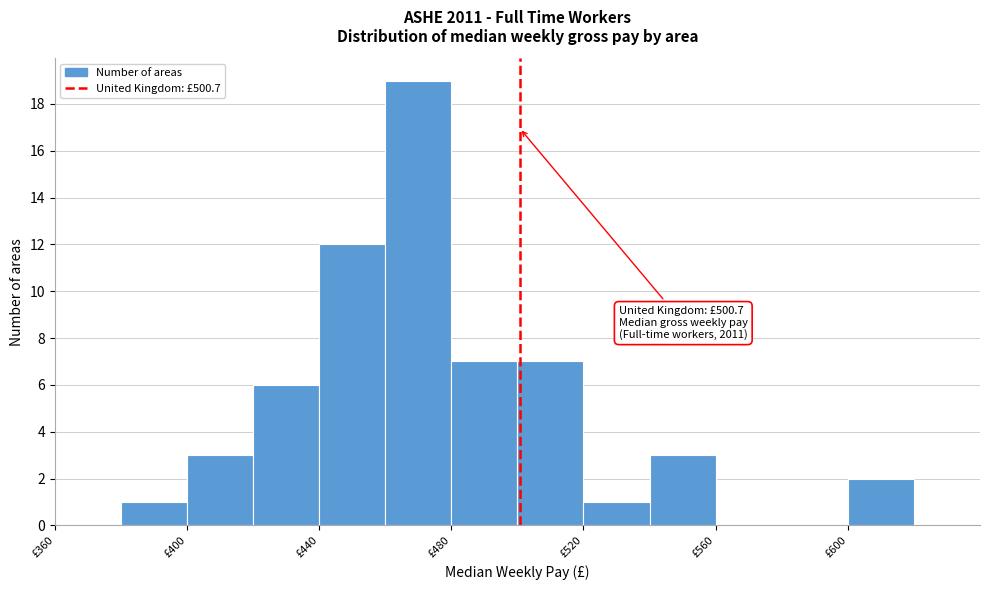

Which range on the x-axis has the tallest bar?

460 to 480